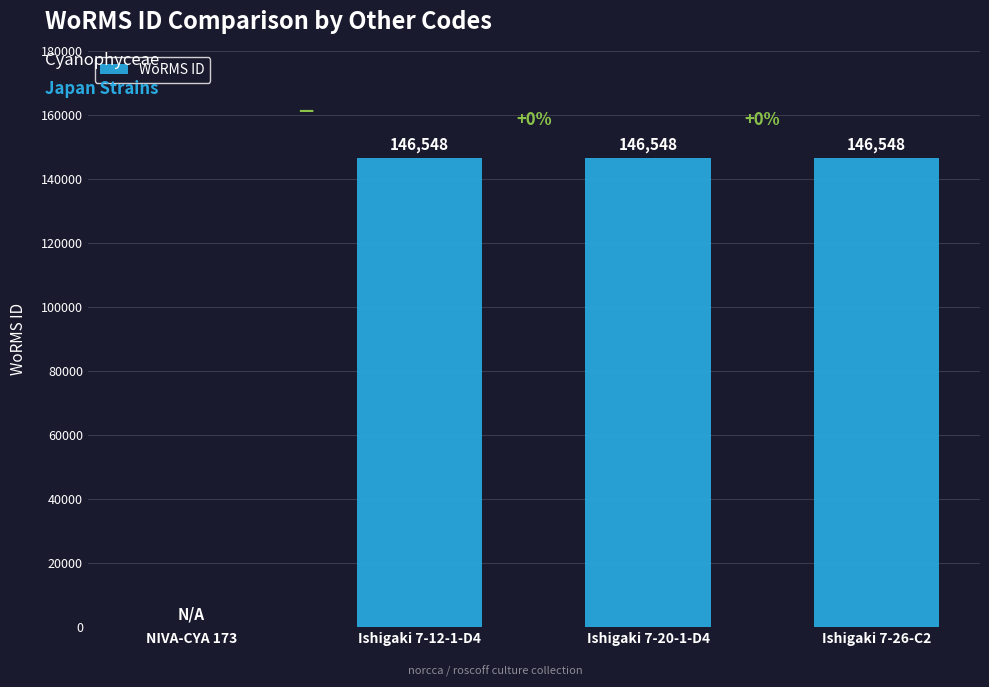

What is the greatest value displayed?

146548